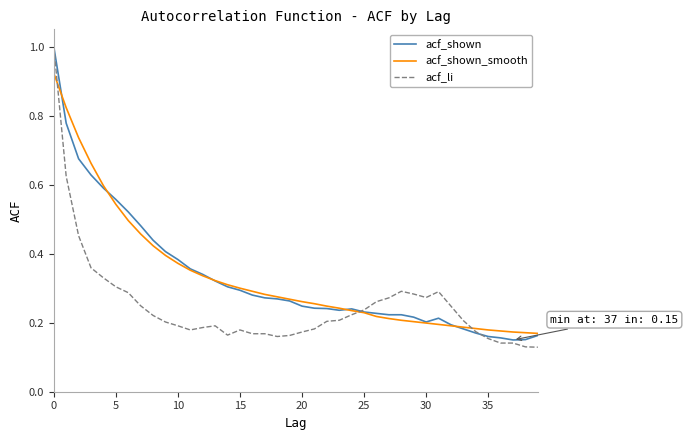

Which series has the largest range (max minus min)?

acf_li